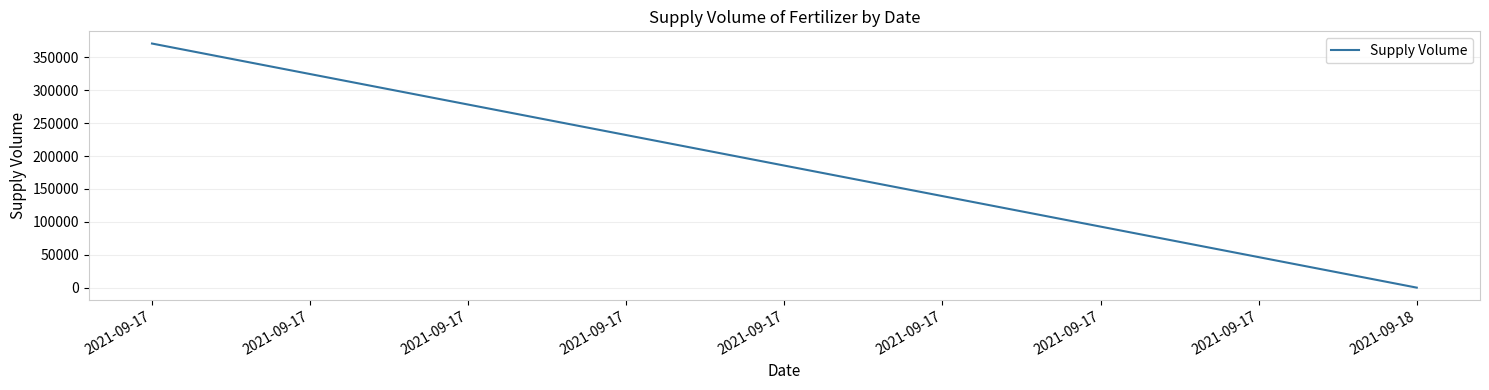

List the labels in order of value, largest first.

2021-09-17, 2021-09-18